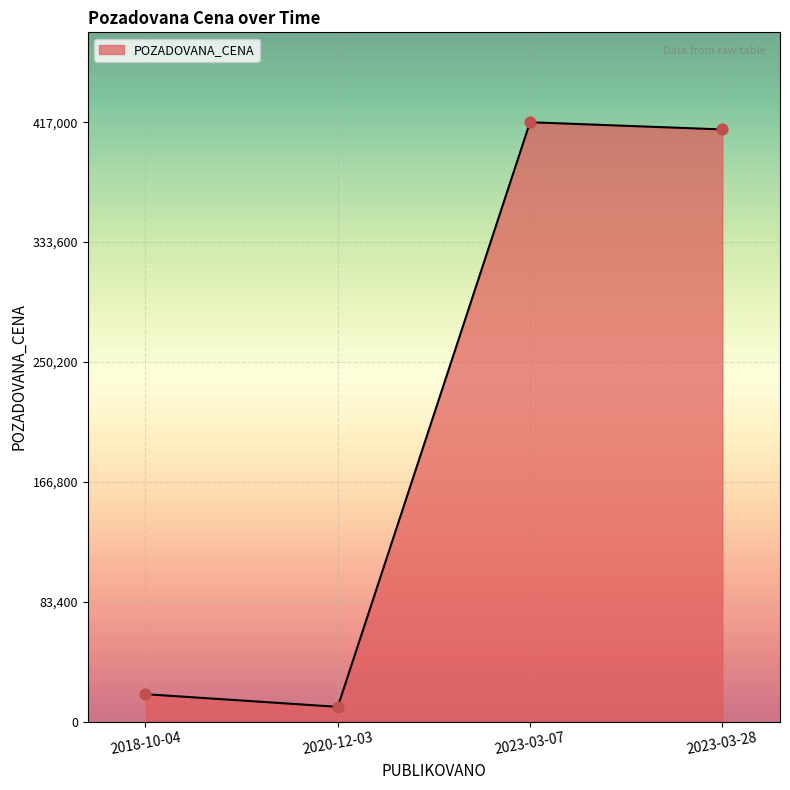

Which has a higher value, 2018-10-04 or 2023-03-28?

2023-03-28